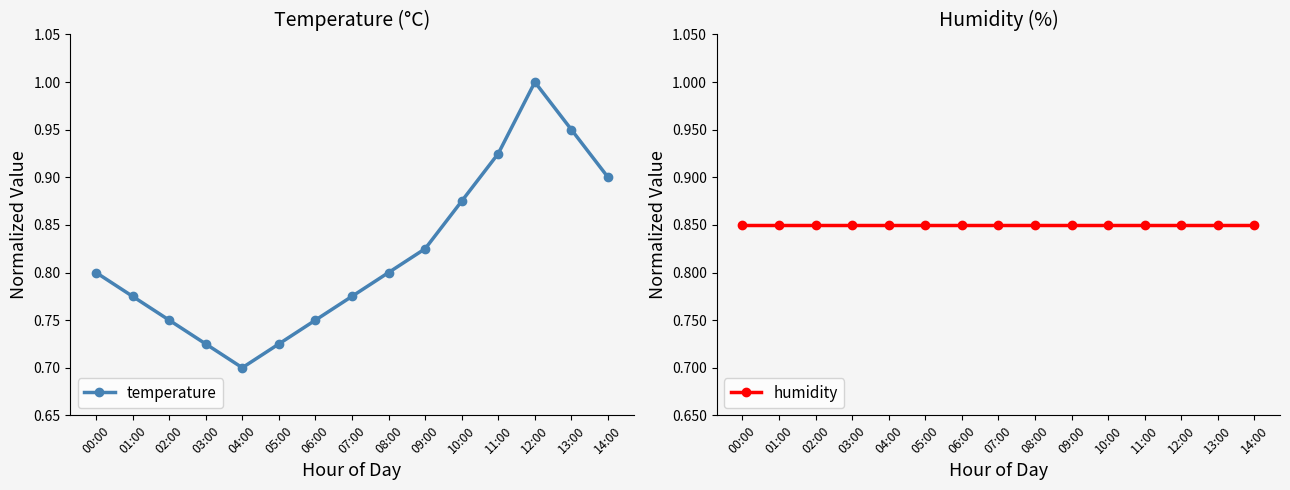

Reading left to right, list all the values displayed in this chart.

temperature: 0.8	0.8	0.7	0.7	0.7	0.7	0.7	0.8	0.8	0.8	0.9	0.9	1.0	0.9	0.9
humidity: 0.8	0.8	0.8	0.8	0.8	0.8	0.8	0.8	0.8	0.8	0.8	0.8	0.8	0.8	0.8